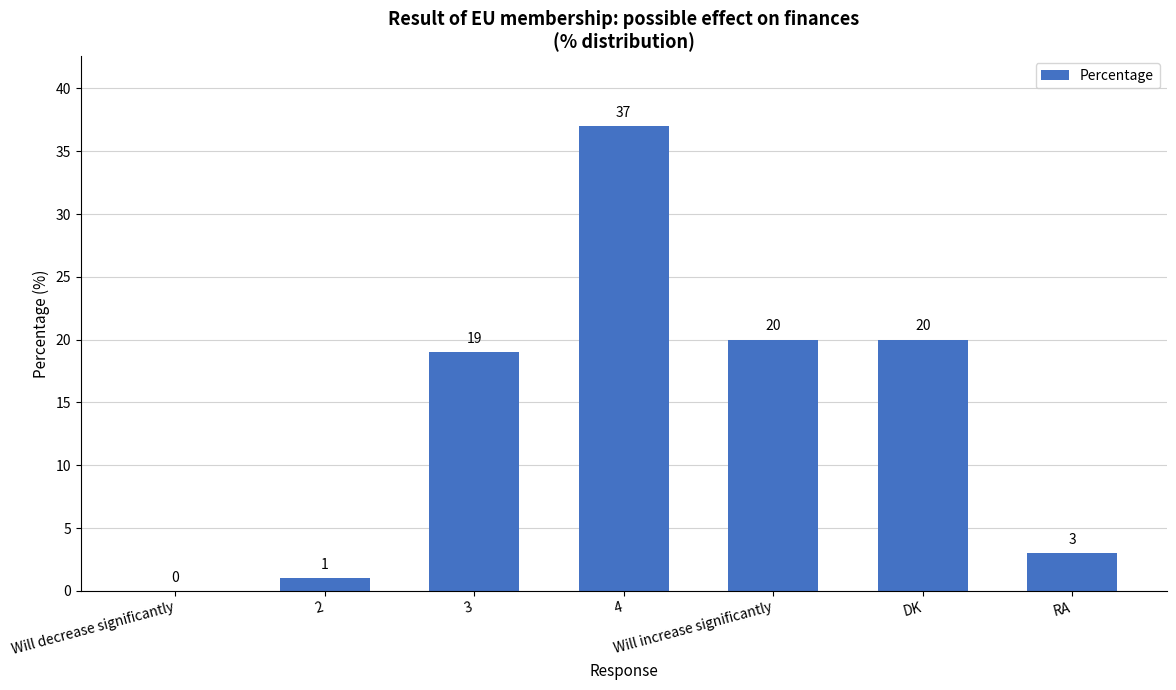

The value at 2 is 1. True or false?

True